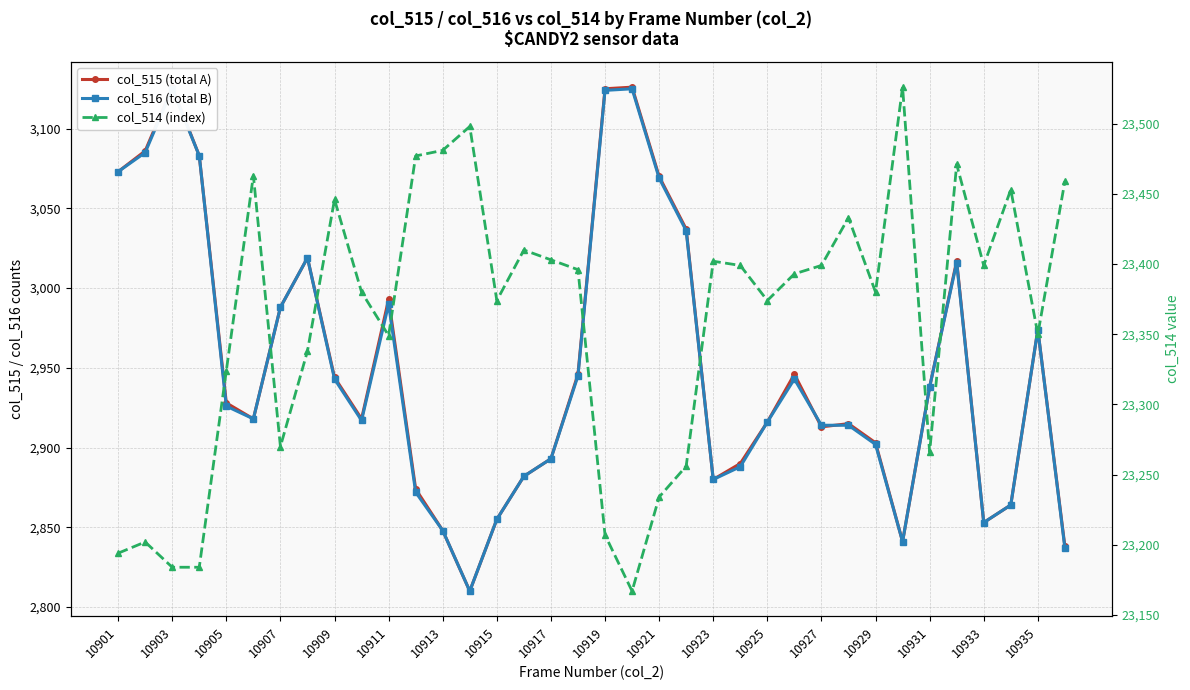

Which has a higher value, 31 or 27?

31